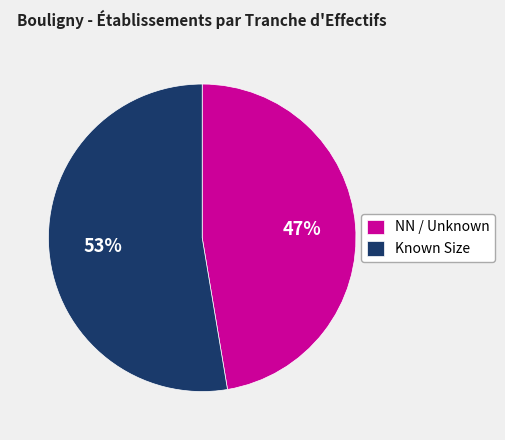

Between Known Size and NN / Unknown, which is larger?

Known Size